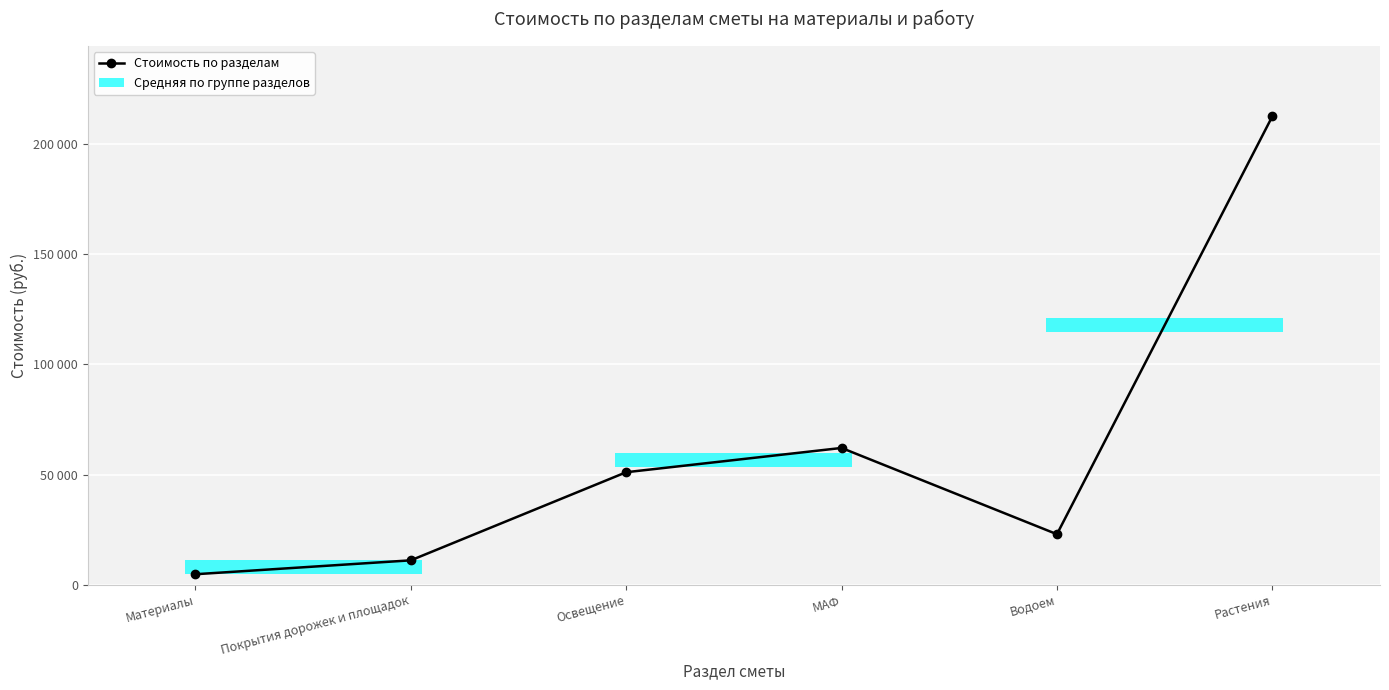

Does the chart have visible grid lines?

Yes